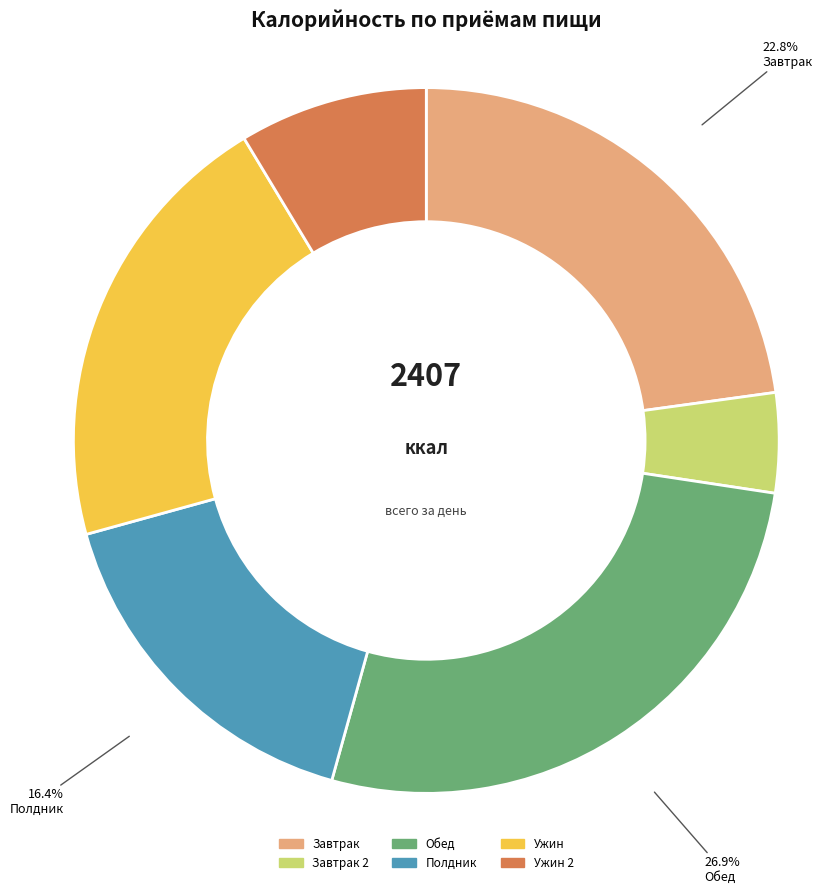

Is there any slice that represents more than half of the pie?

No